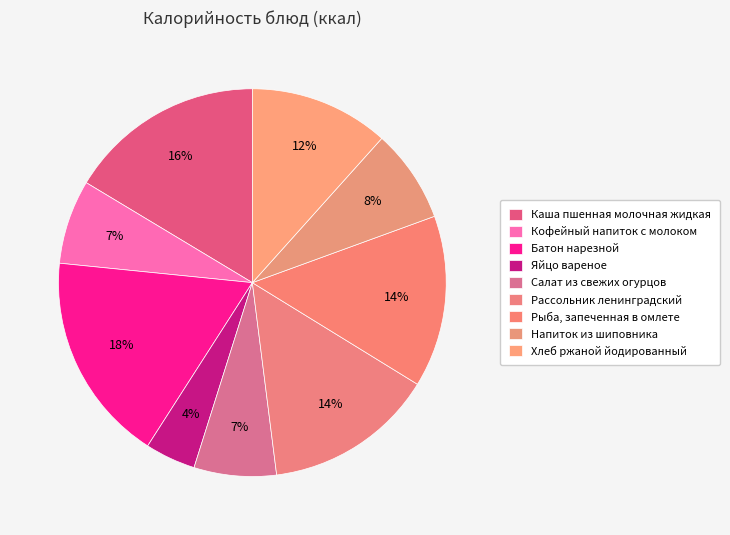

How many slices are in this pie chart?

9